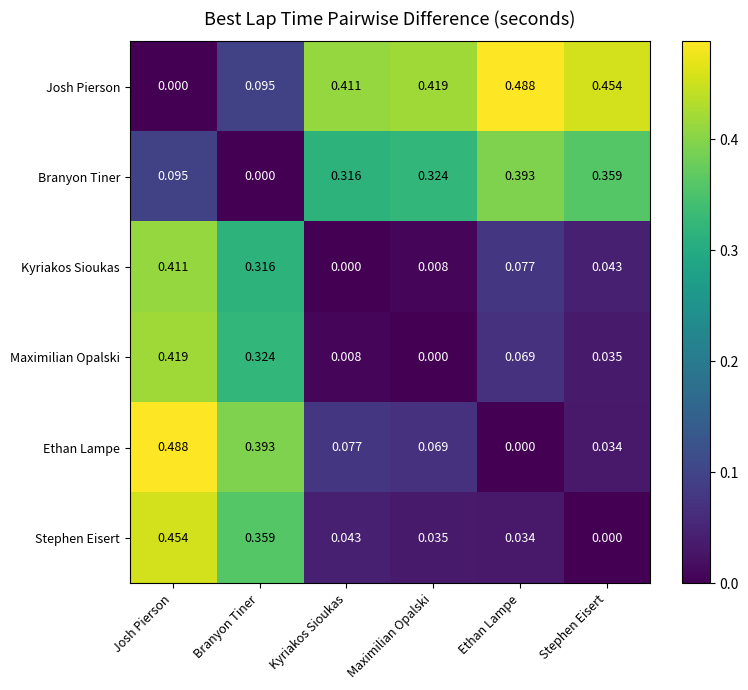

How many distinct data groups are displayed?

6